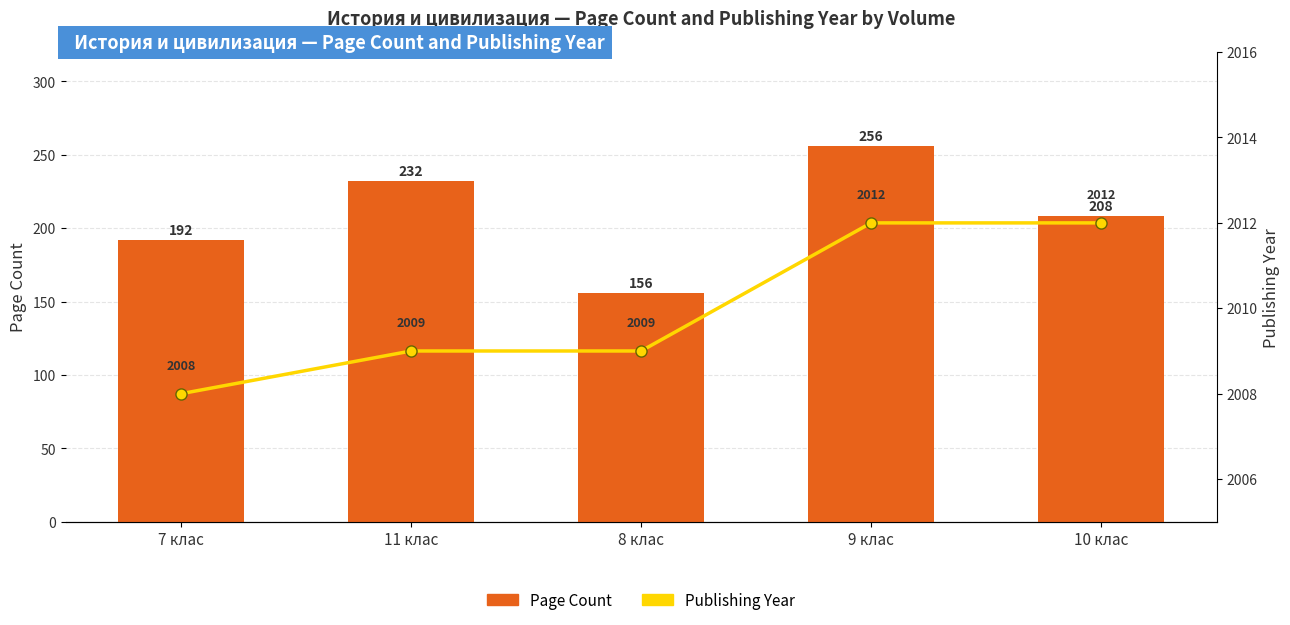

List the labels in order of Page Count value, largest first.

9 клас, 11 клас, 10 клас, 7 клас, 8 клас